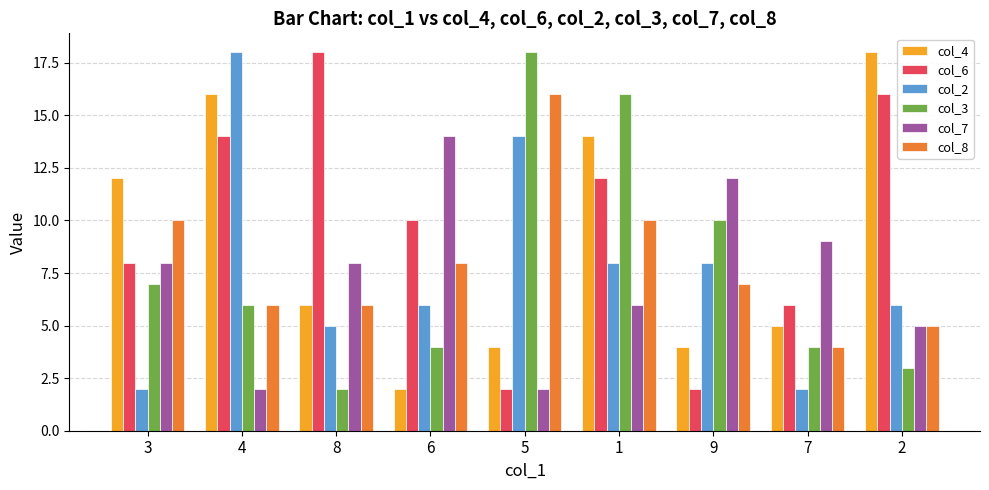

What is the label of the 4th bar from the right?

1